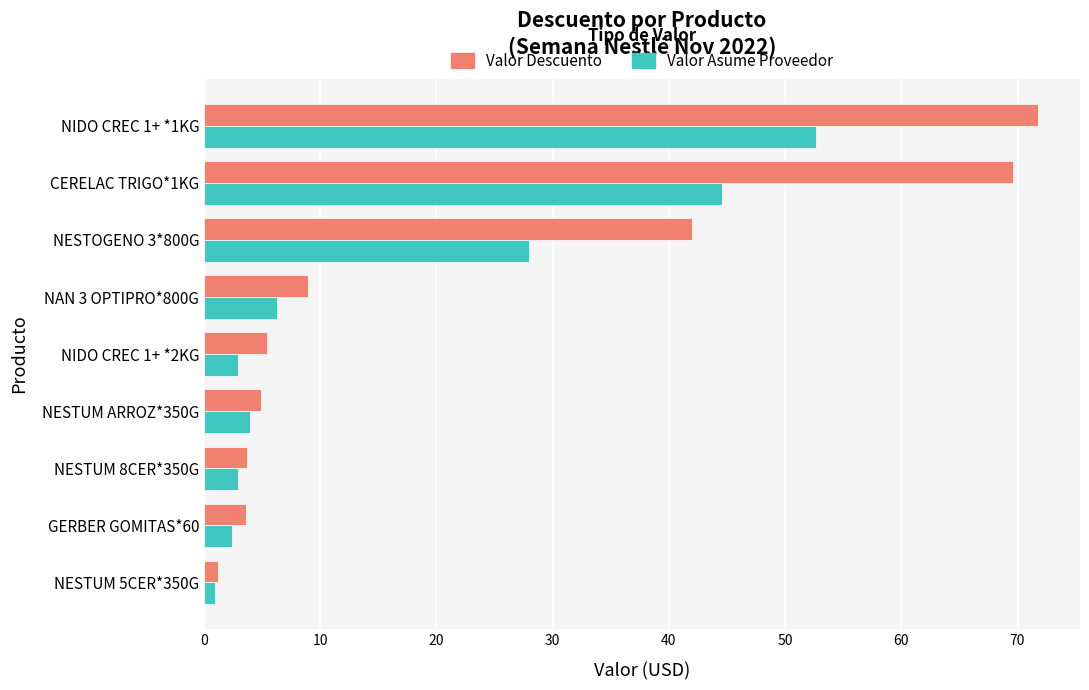

Rank the series at NIDO CREC 1+ *1KG from highest to lowest value.

Valor Descuento, Valor Asume Proveedor